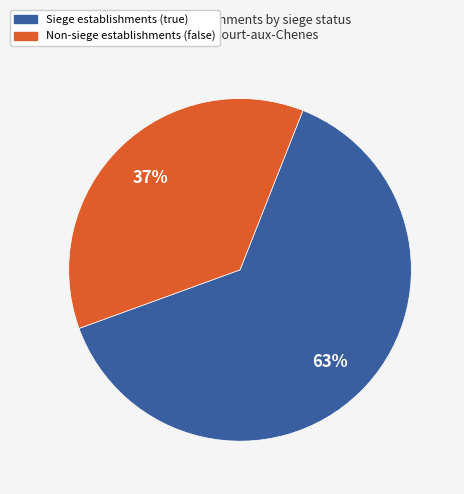

Is there any slice that represents more than half of the pie?

Yes